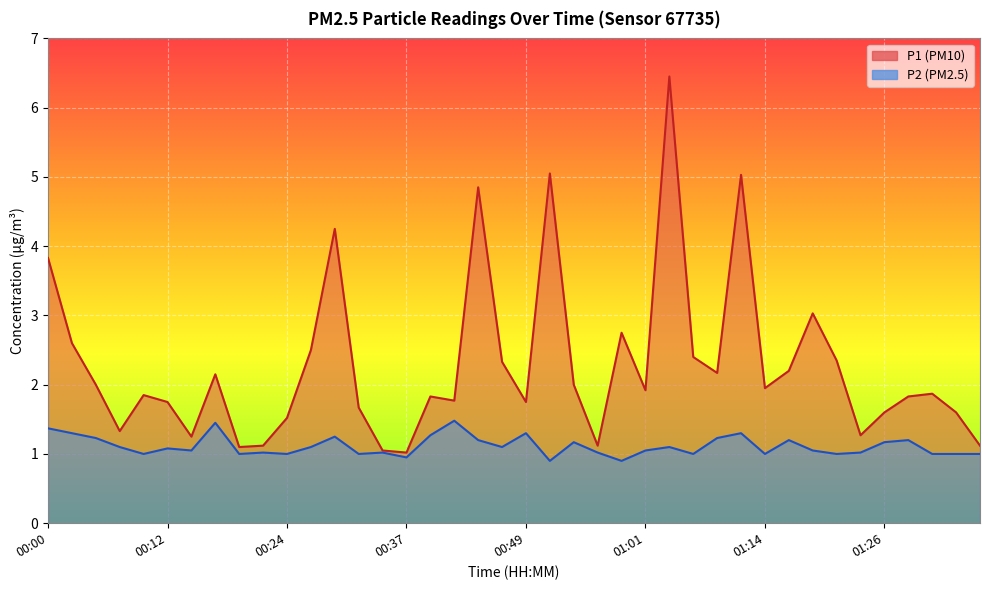

Which series changed the most between 00:02 and 00:24?

P1